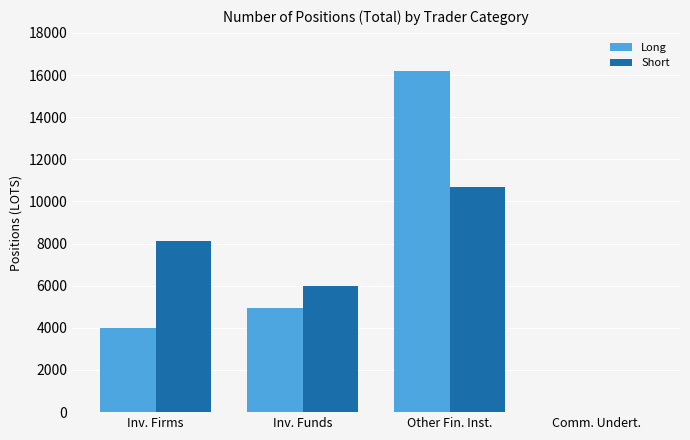

At which label does Short reach its peak?

Other Fin. Inst.